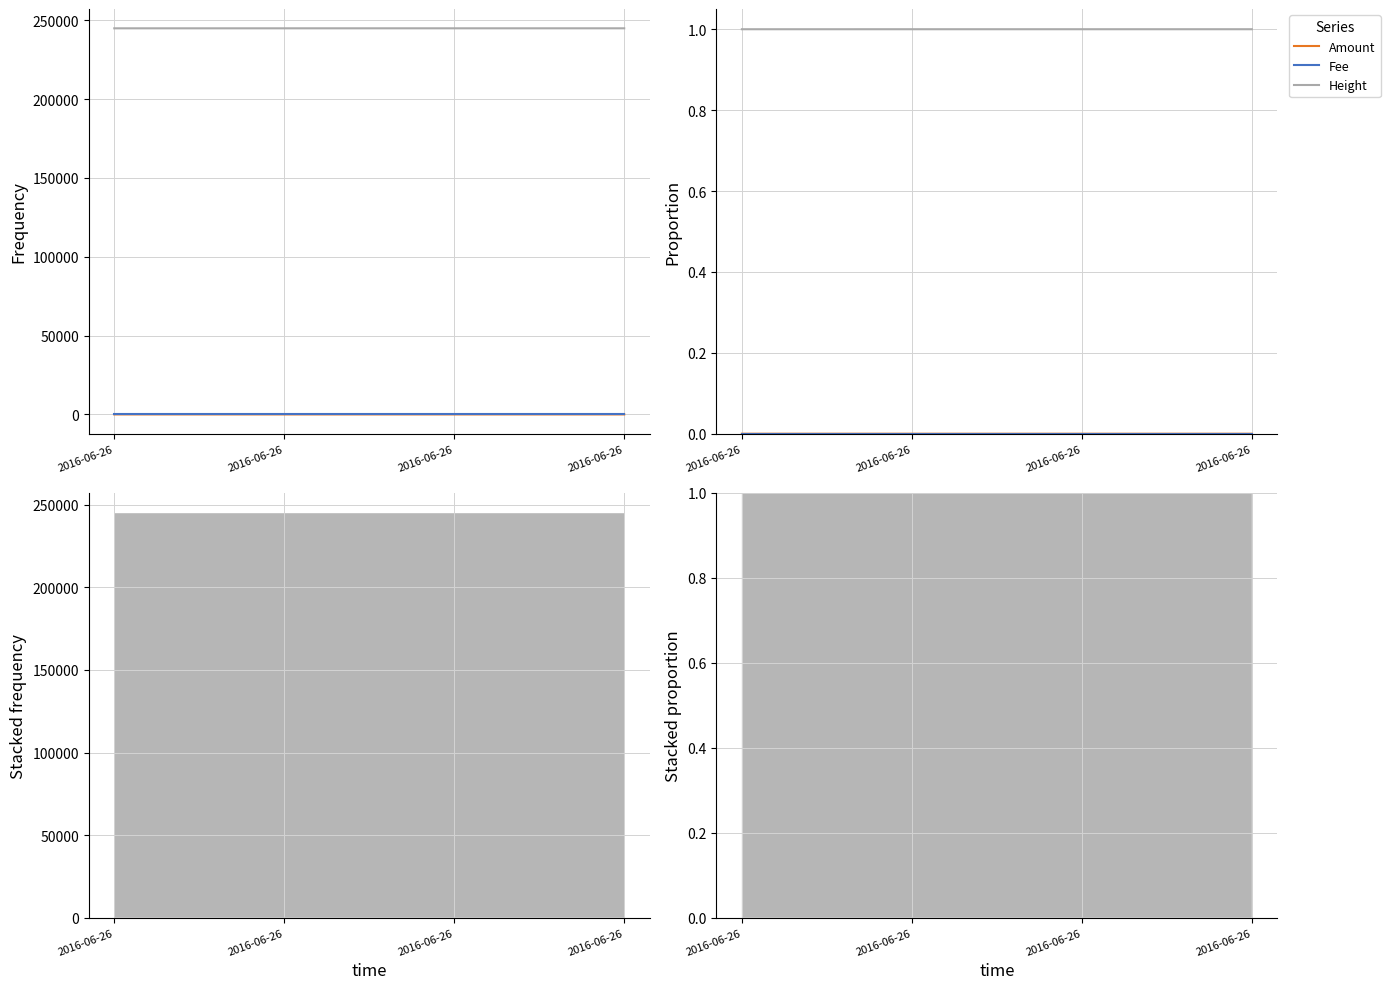

True or false: Amount has more than 0 points higher than both neighbors.

False